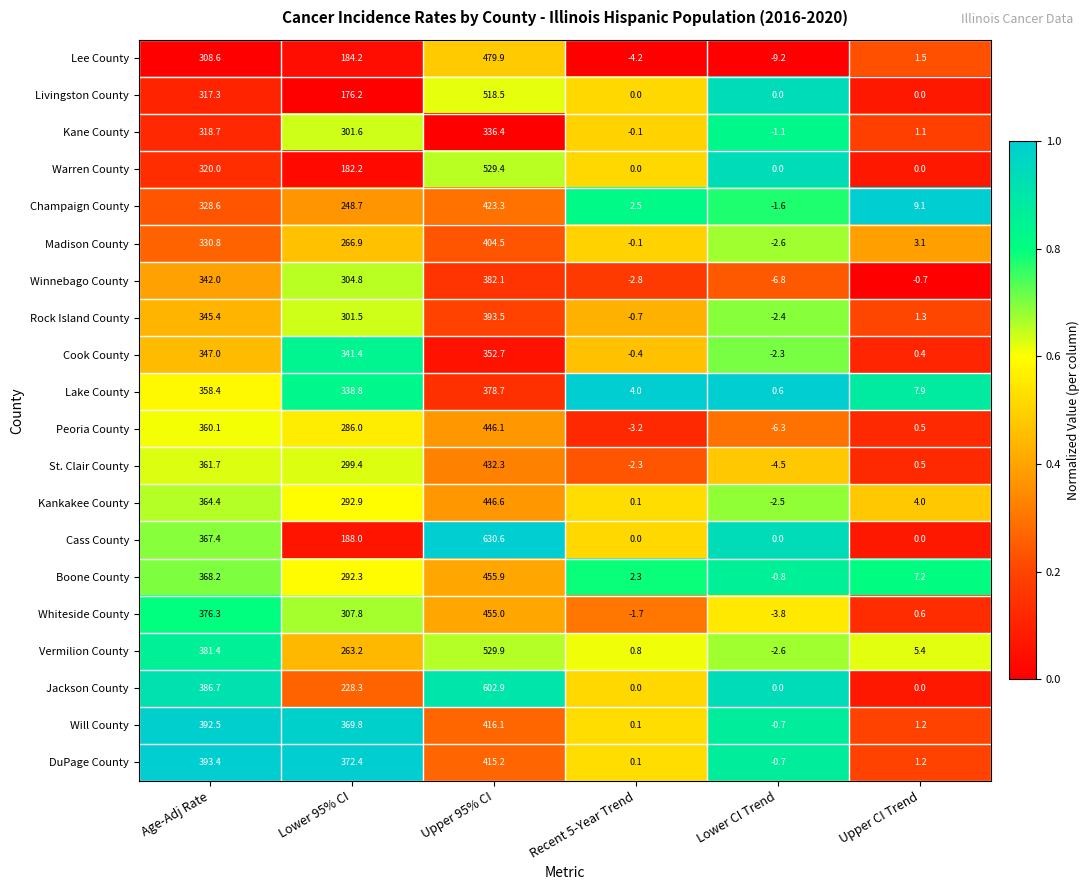

What is the sum of all DuPage County values?

1181.6